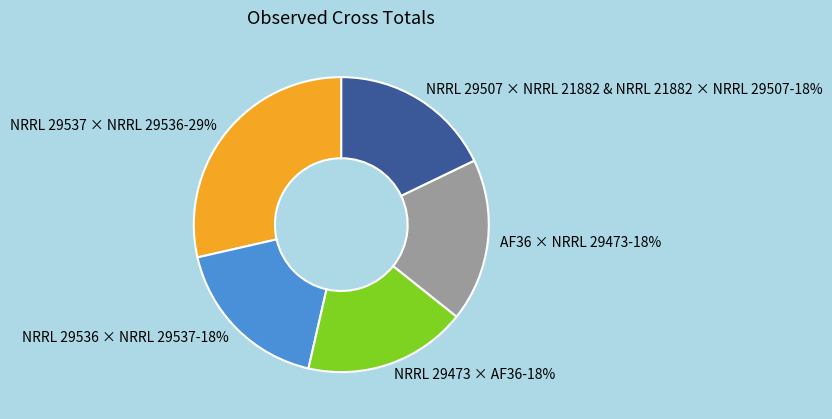

Is there any slice that represents more than half of the pie?

No